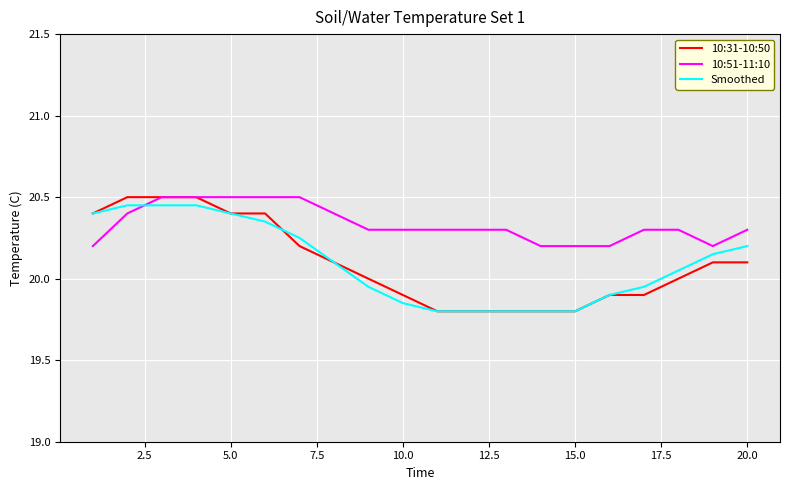

What is the maximum value shown in the chart?

20.5